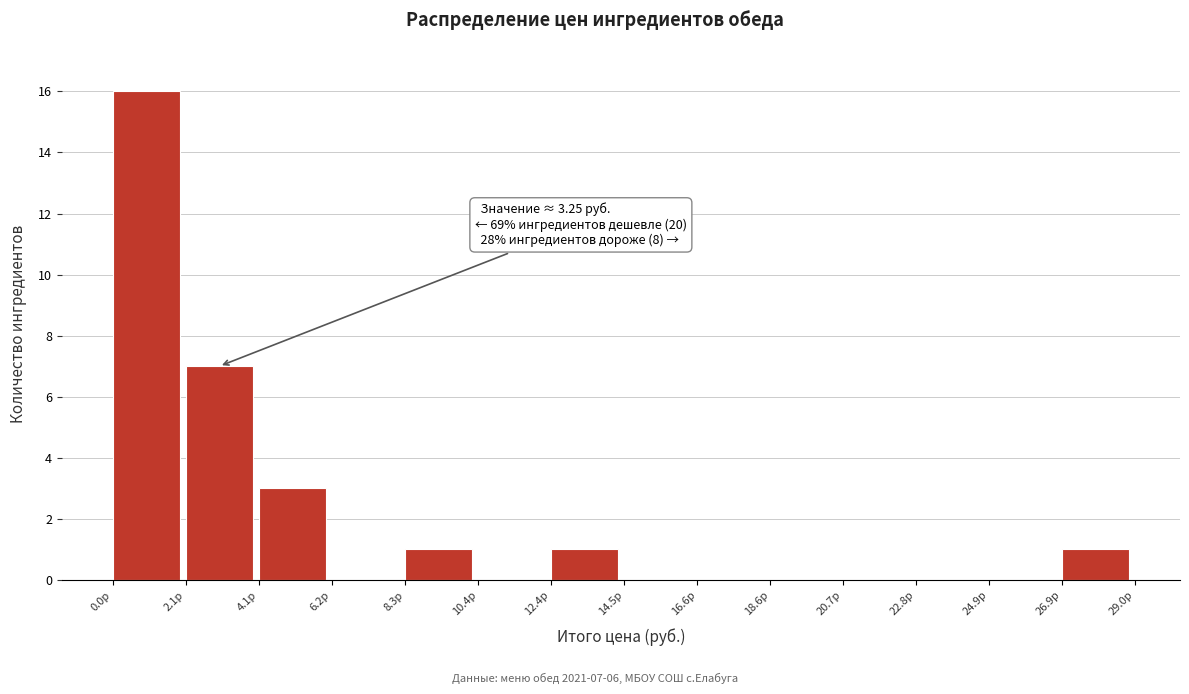

Which range on the x-axis has the tallest bar?

0.0 to 2.0